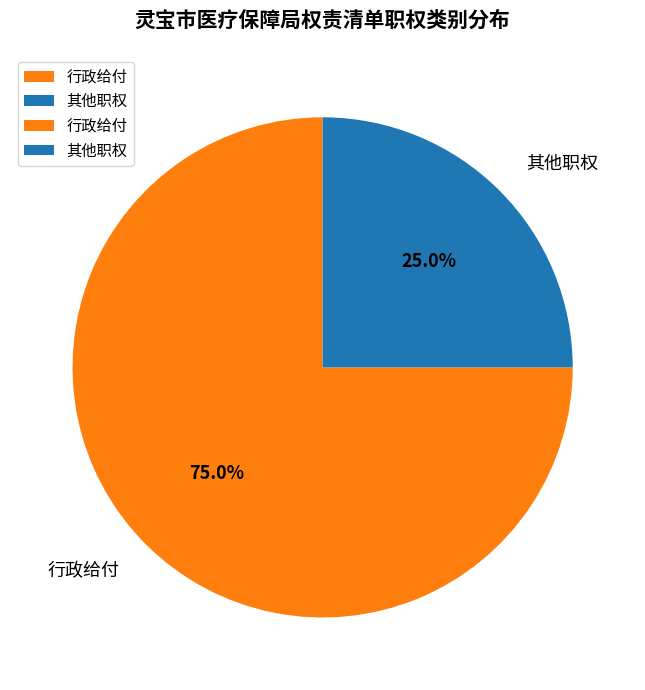

What percentage is the 其他职权 slice, to the nearest percent?

25%